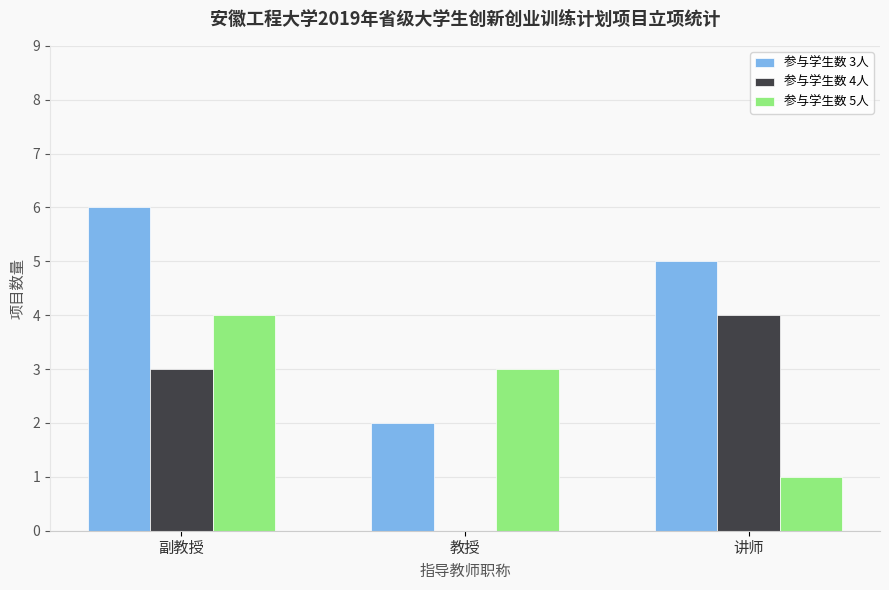

What is the total value across all series at 教授?

5